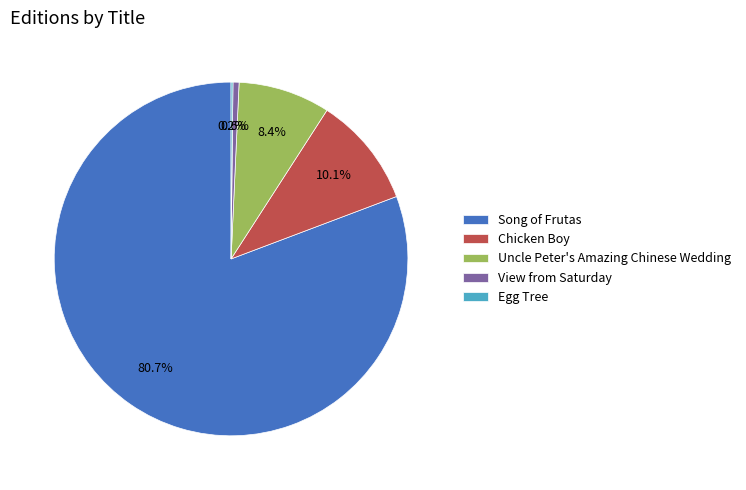

True or false: View from Saturday accounts for 13% of the total.

False